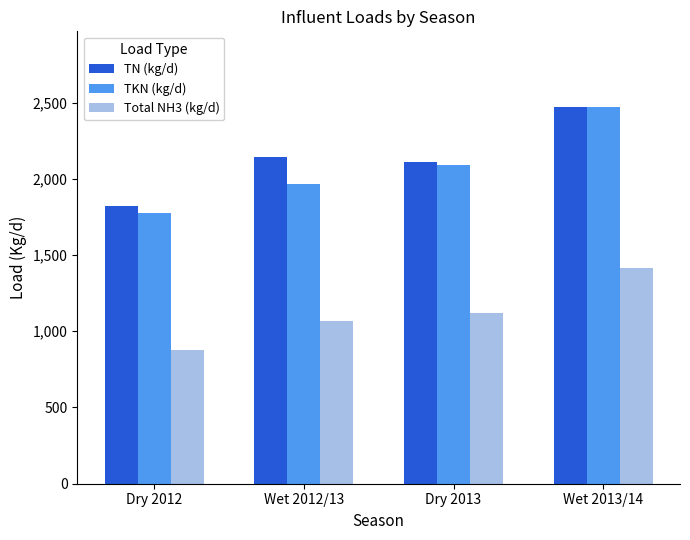

Reading left to right, transcribe all the data shown in this chart.

TN (kg/d): 1821.0	2142.7	2109.1	2472.3
TKN (kg/d): 1776.4	1963.3	2087.2	2469.5
Total NH3 (kg/d): 879.1	1069.0	1118.1	1416.9